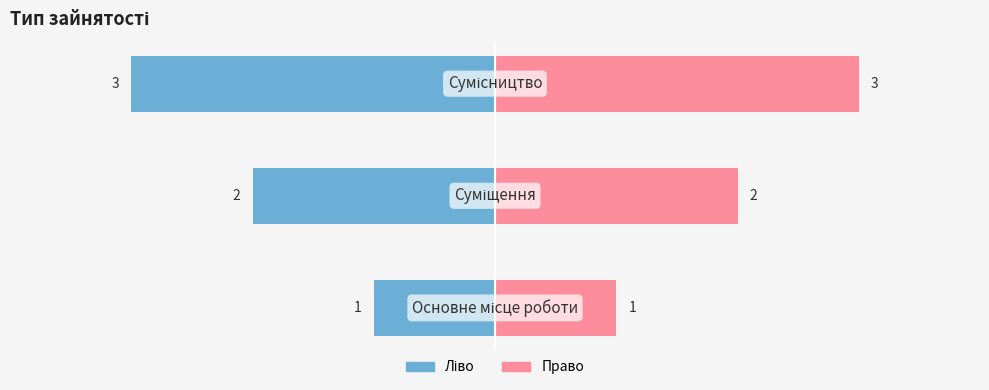

Reading left to right, what are all the values shown in this chart?

Ідентифікатор (ліво): −4=-1	−3=-2	−2=-3
Ідентифікатор (право): −4=1	−3=2	−2=3